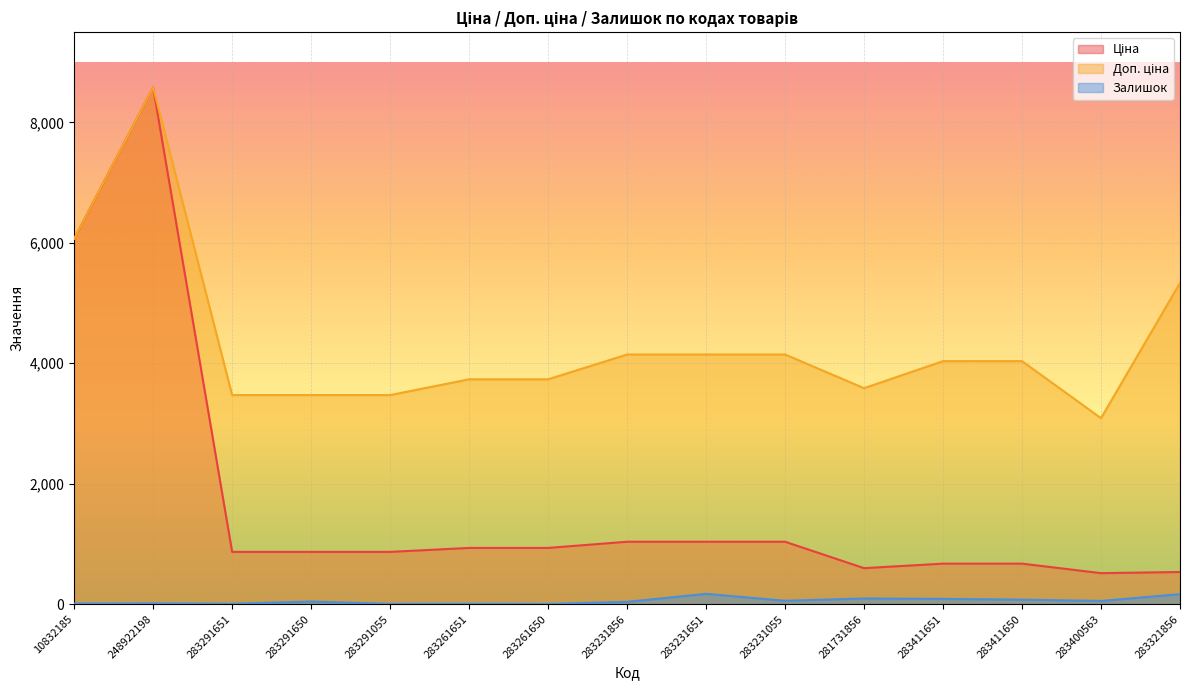

How many values in the Доп. ціна series exceed 4035?

8